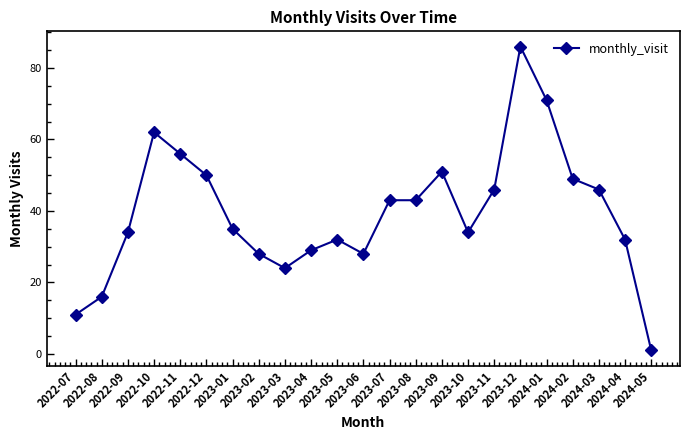

The chart shows a value of 32 at 2023-05. True or false?

True